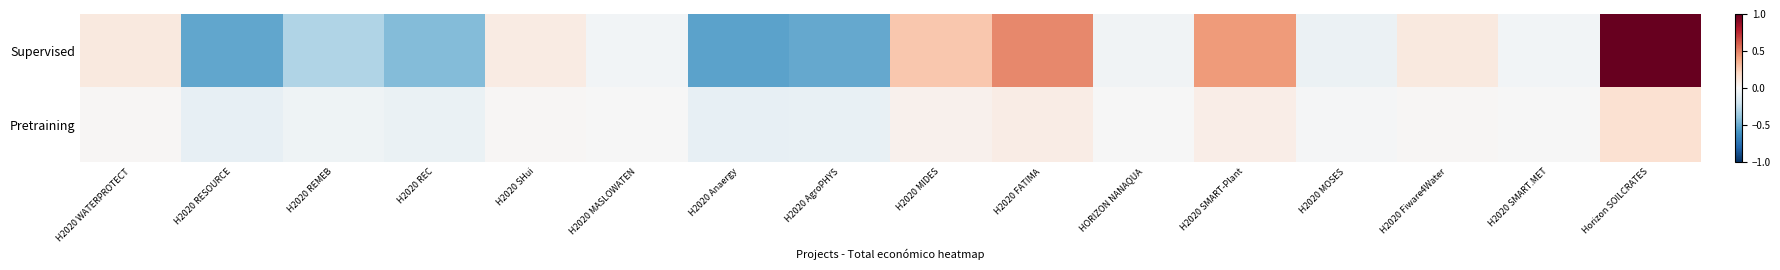

Reading left to right, what are all the values shown in this chart?

Supervised: H2020 WATERPROTECT=0.1	H2020 RESOURCE=-0.5	H2020 REMEB=-0.3	H2020 REC=-0.4	H2020 SHui=0.1	H2020 MASLOWATEN=-0.0	H2020 Anaergy=-0.5	H2020 AgroPHYS=-0.5	H2020 MIDES=0.3	H2020 FATIMA=0.5	HORIZON NANAQUA=-0.0	H2020 SMART-Plant=0.4	H2020 MOSES=-0.1	H2020 Fiware4Water=0.1	H2020 SMART.MET=-0.0	Horizon SOILCRATES=1.0
Pretraining: H2020 WATERPROTECT=0.0	H2020 RESOURCE=-0.1	H2020 REMEB=-0.0	H2020 REC=-0.1	H2020 SHui=0.0	H2020 MASLOWATEN=-0.0	H2020 Anaergy=-0.1	H2020 AgroPHYS=-0.1	H2020 MIDES=0.0	H2020 FATIMA=0.1	HORIZON NANAQUA=-0.0	H2020 SMART-Plant=0.1	H2020 MOSES=-0.0	H2020 Fiware4Water=0.0	H2020 SMART.MET=-0.0	Horizon SOILCRATES=0.1